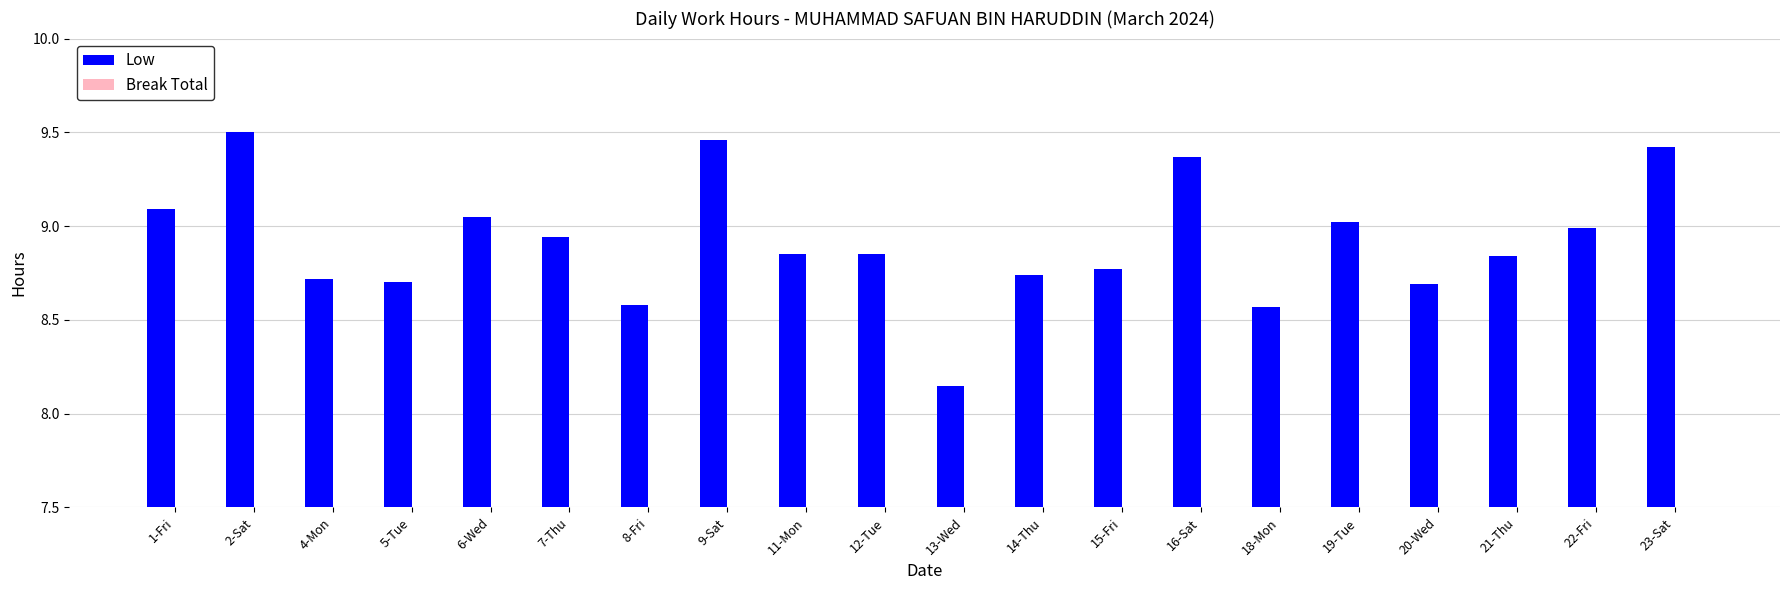

What is the ratio of the value at 16-Sat to the value at 13-Wed?

1.1